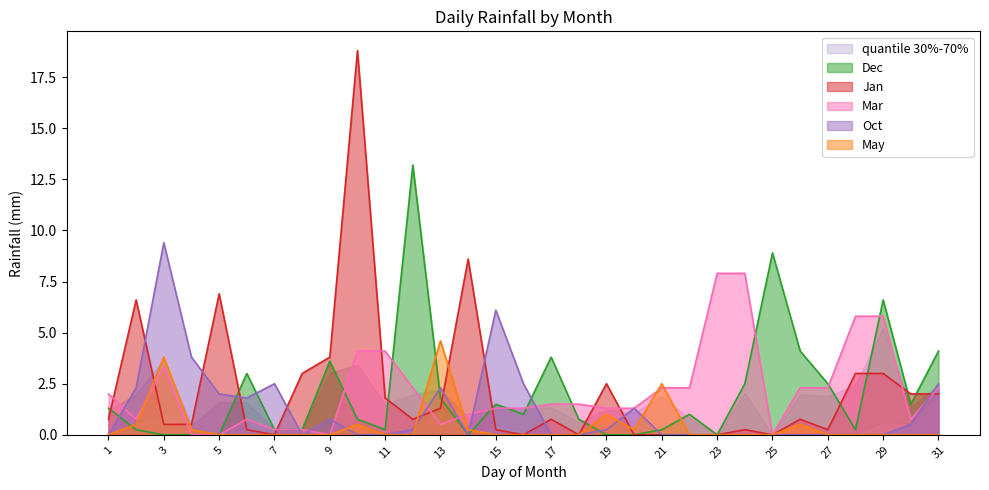

True or false: May has a value of 0.0 at 31.

True